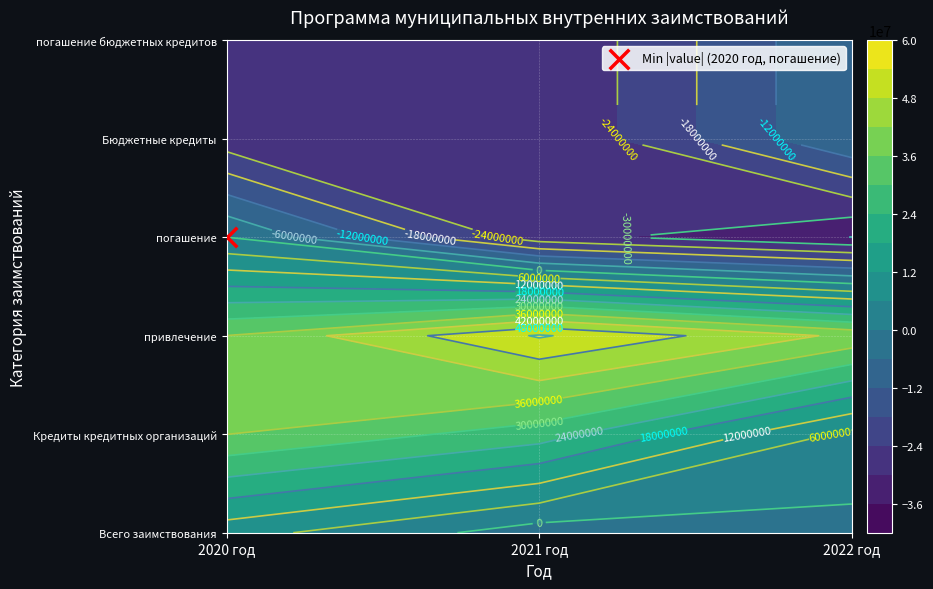

The Кредиты кредитных организаций series shows 2987646 at 2022 год. True or false?

False